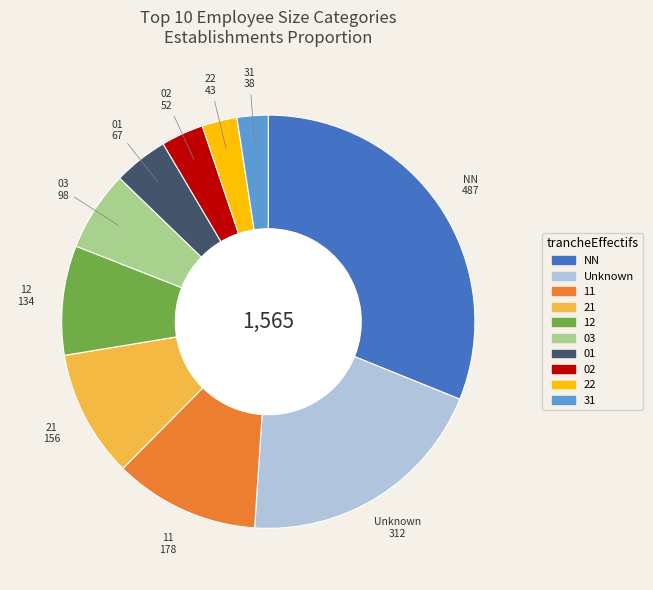

Combined, do 12 and 11 account for over 50%?

No